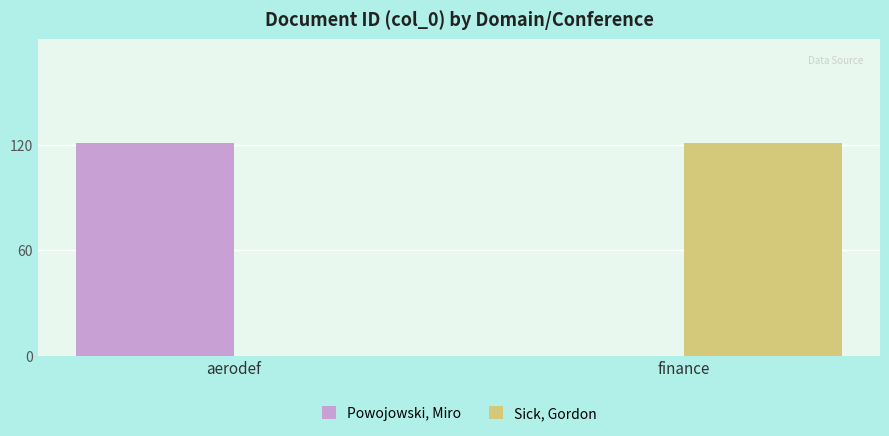

What is the total value across all series at aerodef?

121